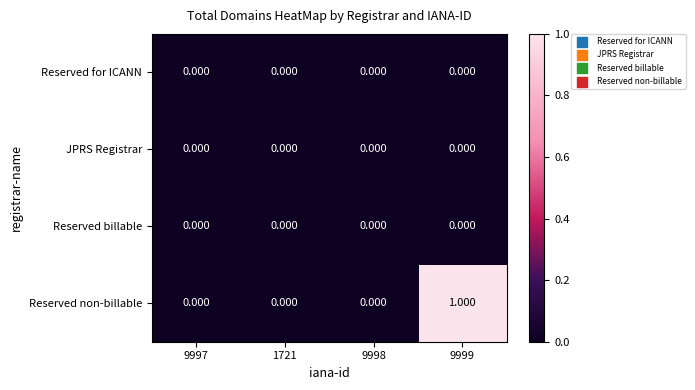

Which series has the largest total across all categories?

Reserved non-billable